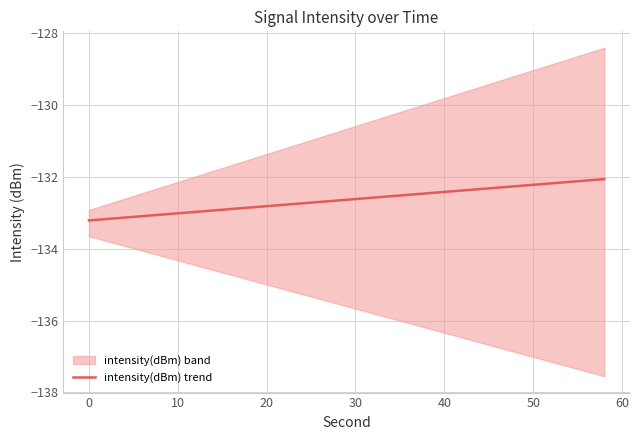

Reading left to right, transcribe all the data shown in this chart.

-133.2	-133.2	-133.1	-133.1	-133.1	-133.0	-133.0	-132.9	-132.9	-132.9	-132.8	-132.8	-132.7	-132.7	-132.7	-132.6	-132.6	-132.5	-132.5	-132.5	-132.4	-132.4	-132.3	-132.3	-132.3	-132.2	-132.2	-132.1	-132.1	-132.1